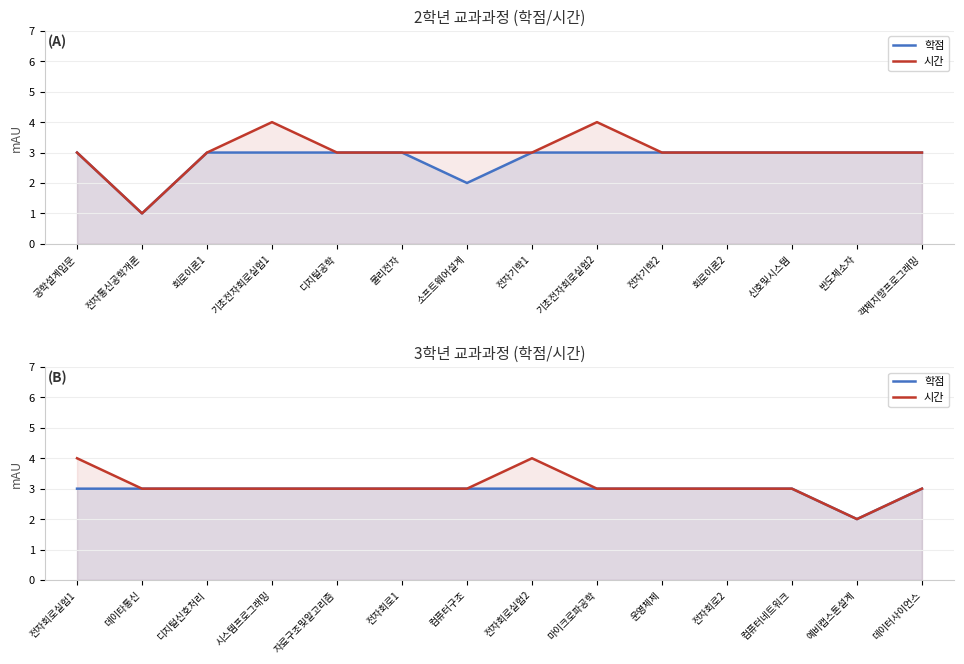

True or false: 시간 has a value of 2 at 전자회로1.

False